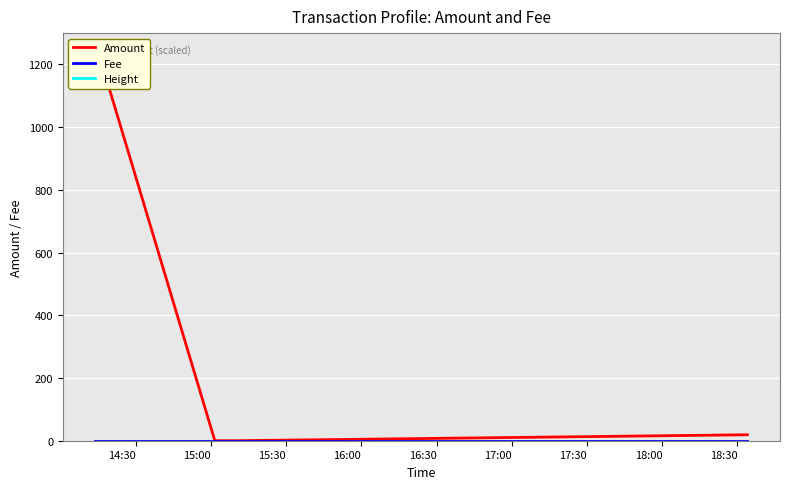

True or false: Height and Amount intersect in this chart.

False